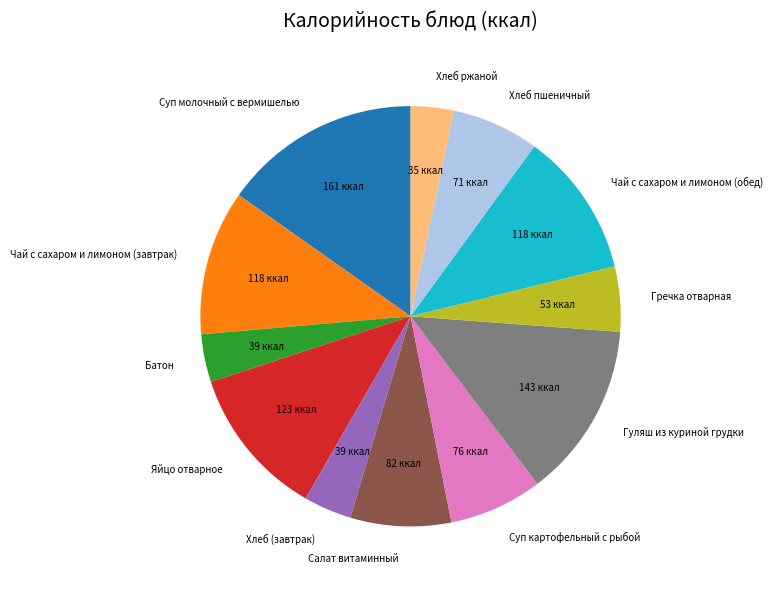

The Чай с сахаром и лимоном (обед) slice represents 19% of the pie. True or false?

False